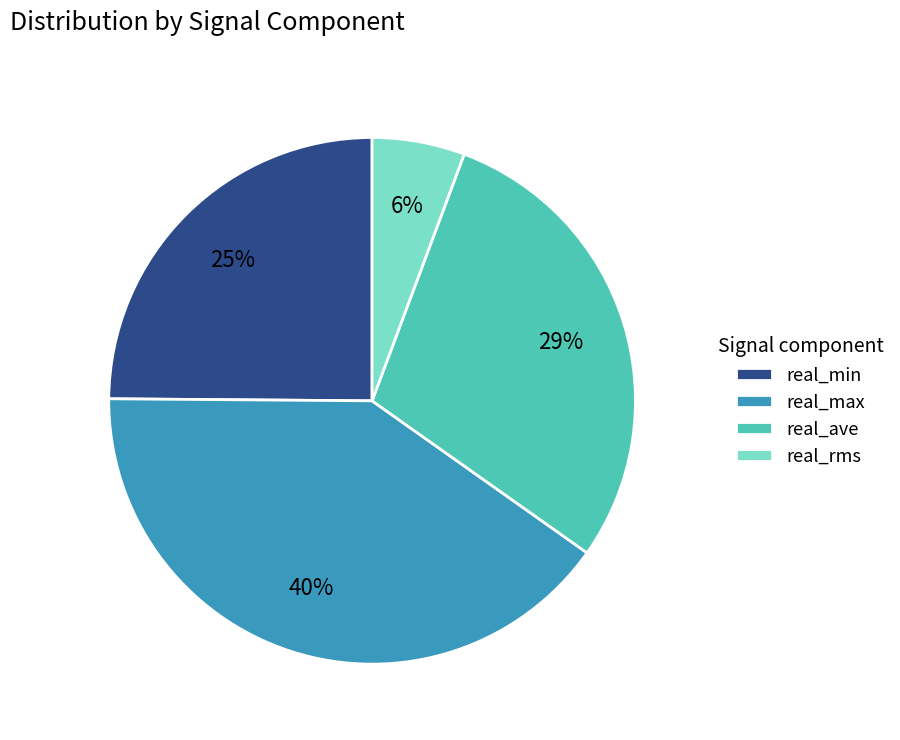

How many segments does this pie chart have?

4